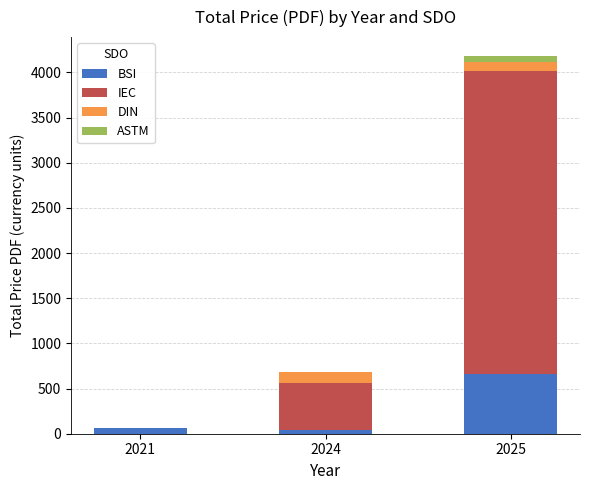

How many distinct data groups are displayed?

4